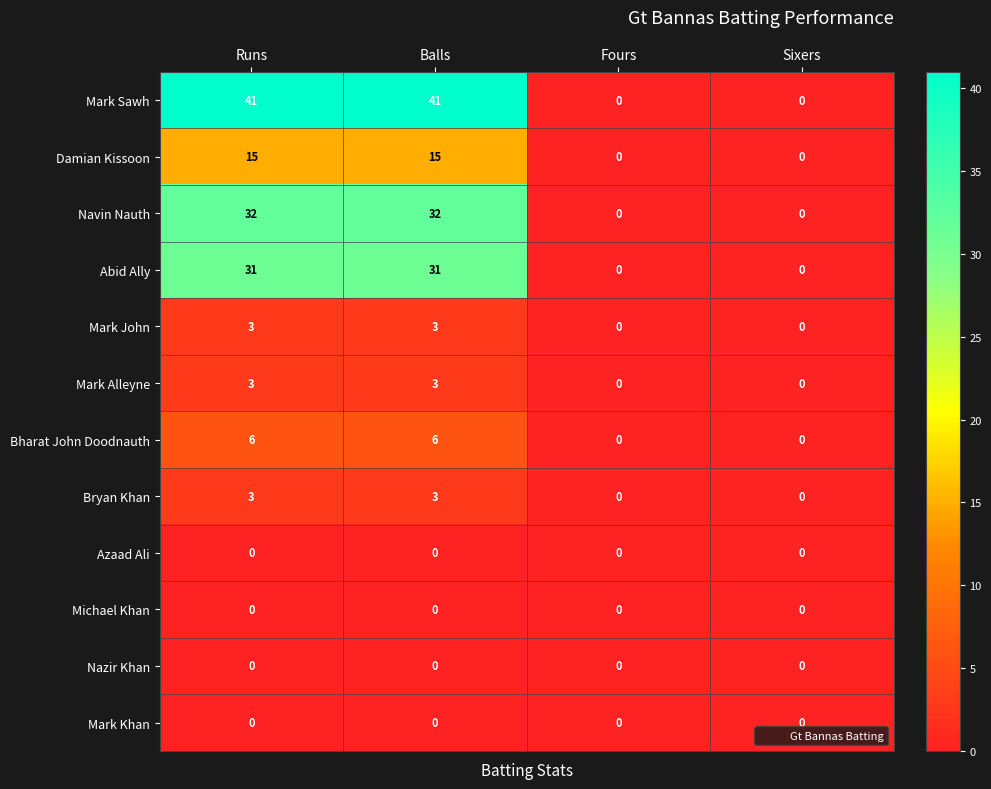

The Nazir Khan series shows 0 at Runs. True or false?

True